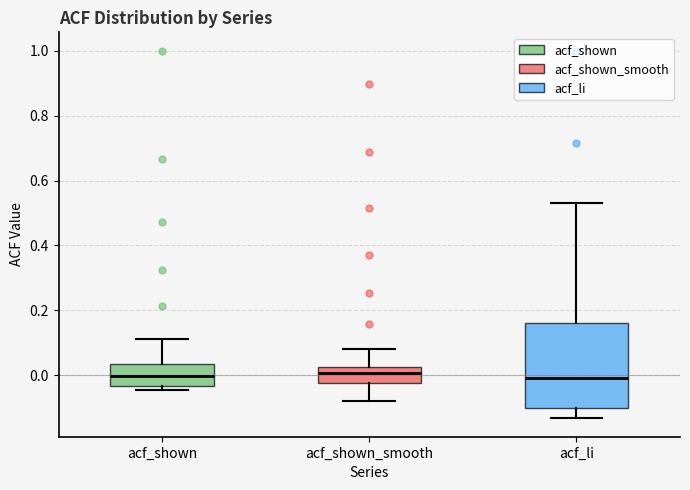

Reading left to right, transcribe this box plot: for each box, give where its median line is, the range the box spans, and where its two whiskers end, as read against the y-axis. The values are not printed on the chart, so give them approximately, as read against the axis.

acf_shown: median 0.00, box -0.04 to 0.04, whiskers -0.04 (just below the box's lower edge) to 0.12
acf_shown_smooth: median 0.00, box -0.02 to 0.02, whiskers -0.08 to 0.08
acf_li: median 0.00, box -0.10 to 0.16, whiskers -0.14 to 0.54